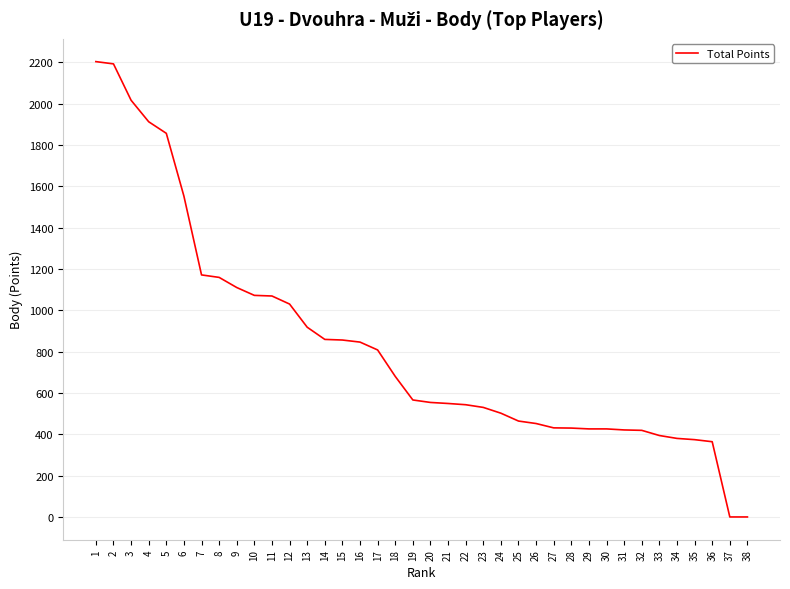

Approximately how many times larger is the value at 24 compared to 18?

0.7